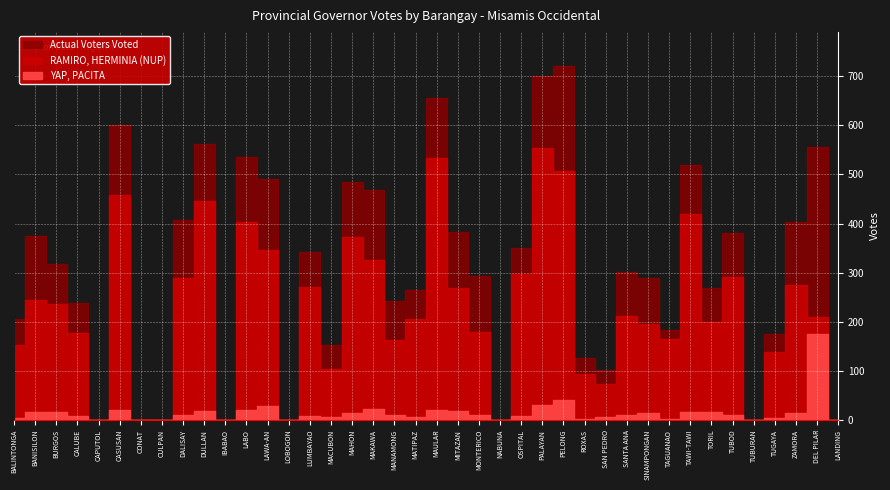

Where is YAP, PACITA nearest to the value 87?

PELONG